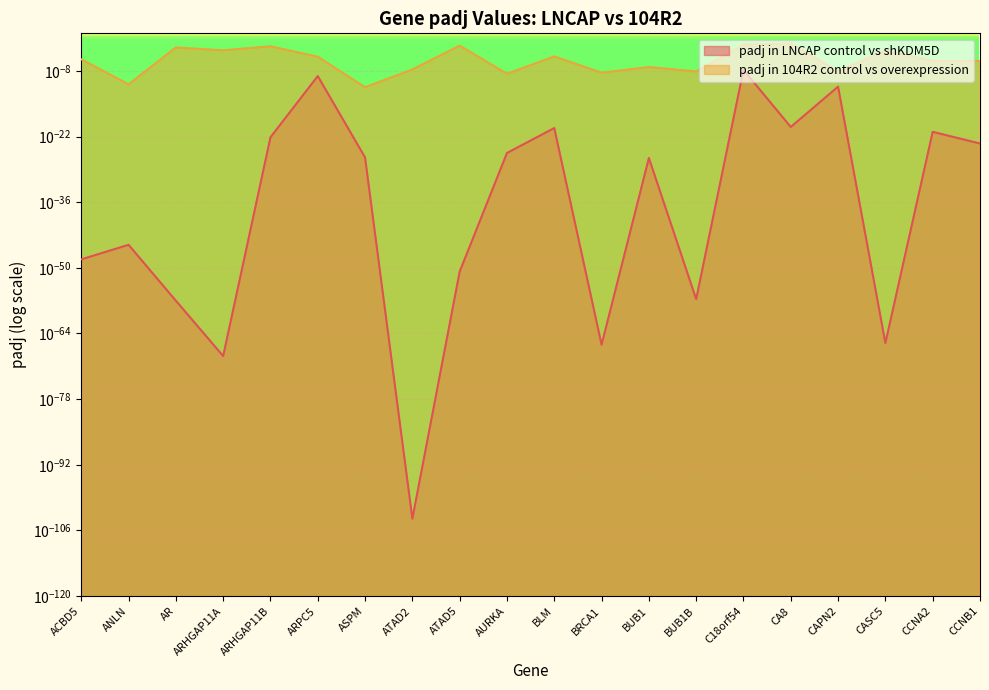

How many points are lower than both their immediate neighbors (excluding endpoints)?

8